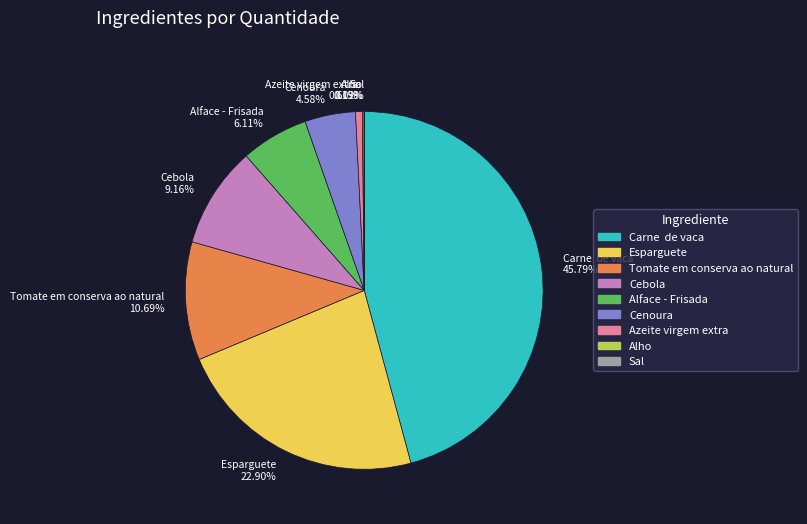

Is there a majority slice in this chart?

No